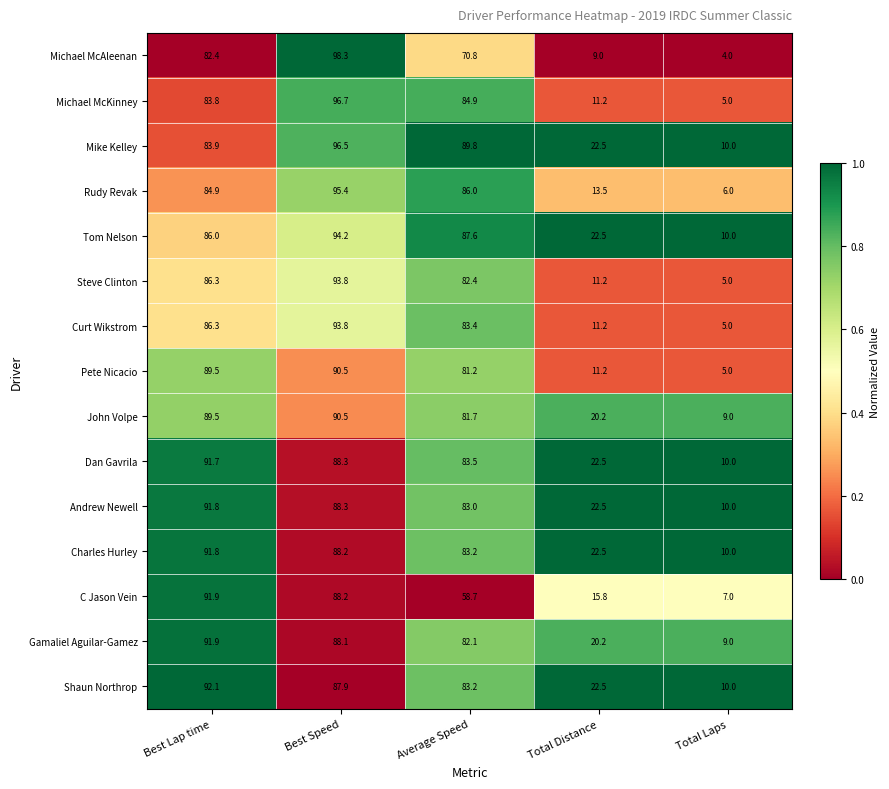

Rank the categories by Gamaliel Aguilar-Gamez value from lowest to highest.

Total Laps, Total Distance, Average Speed, Best Speed, Best Lap time